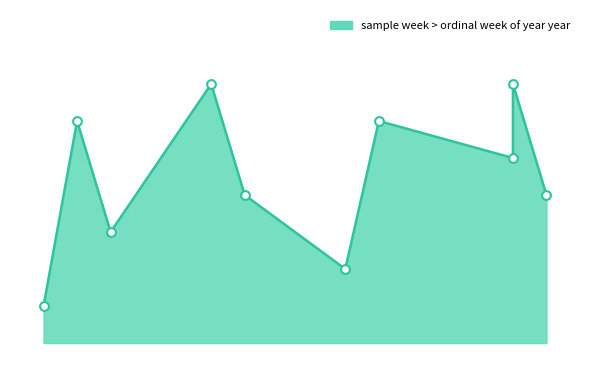

What is the change in value from 20 to 34?

+6